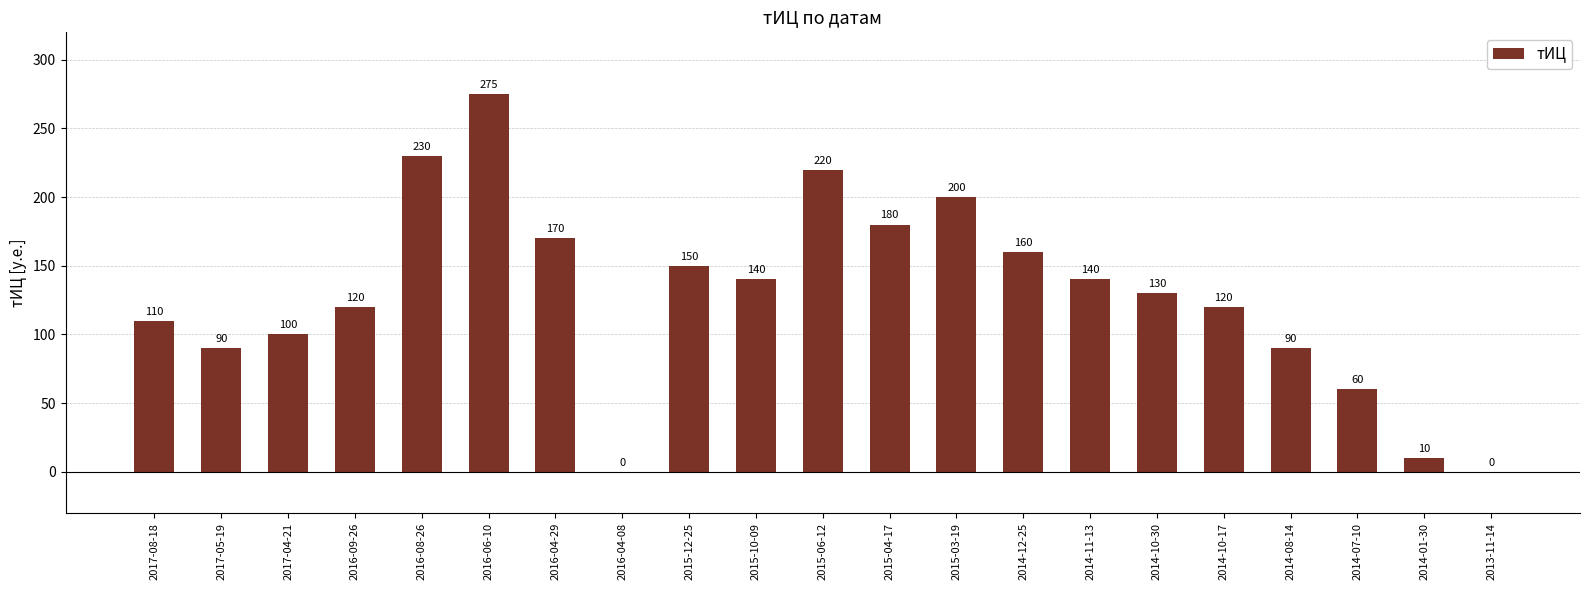

Reading left to right, list all the values displayed in this chart.

110	90	100	120	230	275	170	0	150	140	220	180	200	160	140	130	120	90	60	10	0